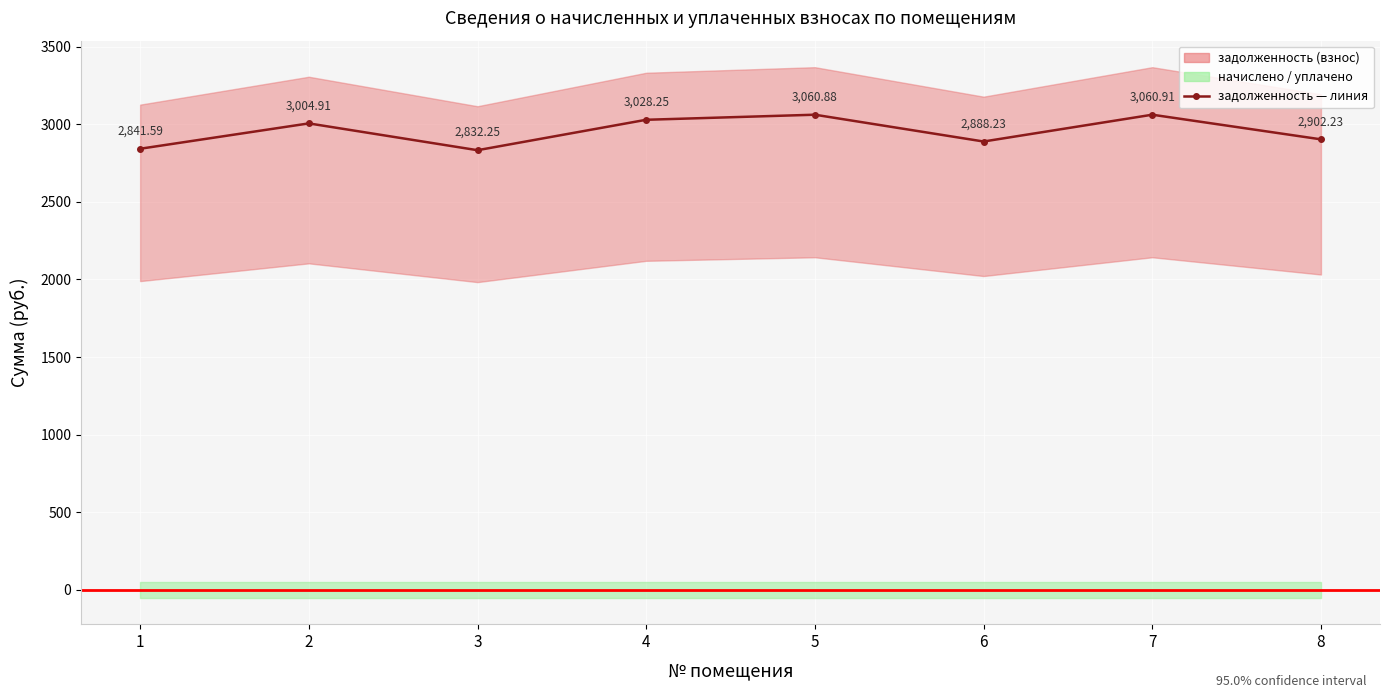

List the labels in order of value, largest first.

7, 5, 4, 2, 8, 6, 1, 3